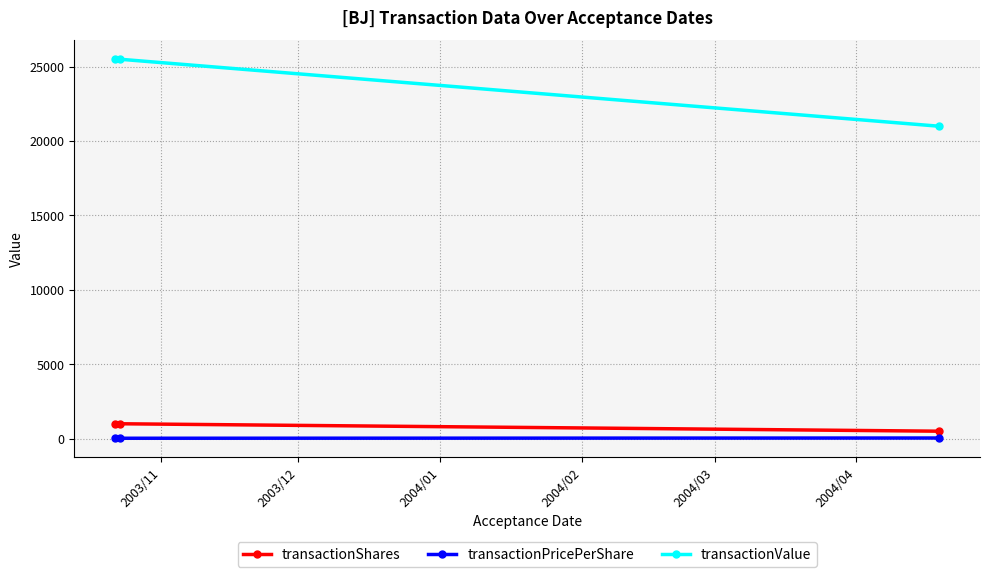

Which series has the widest spread of values?

transactionValue